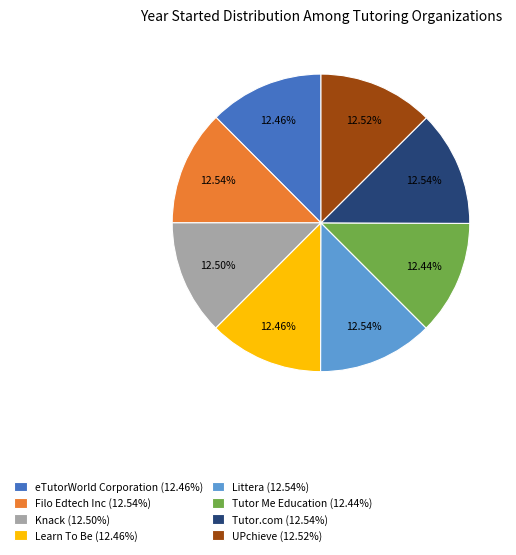

What is the ratio of the value at Filo Edtech Inc to the value at Tutor Me Education?

1.0